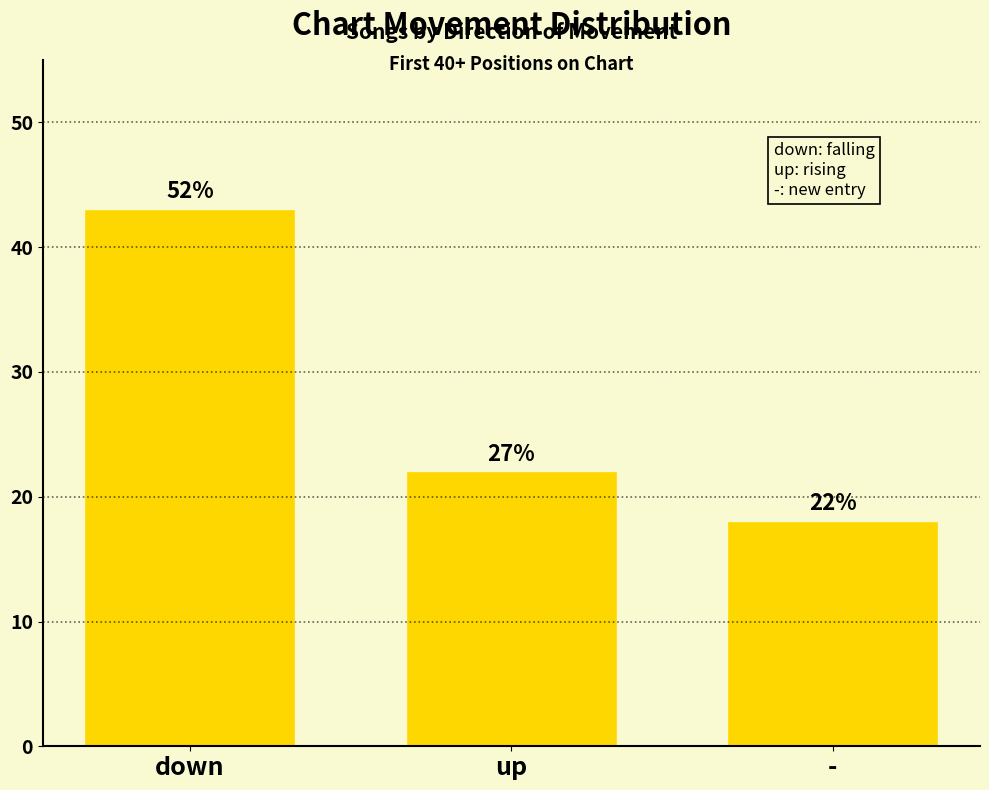

Is it true that the value at up is 8?

False